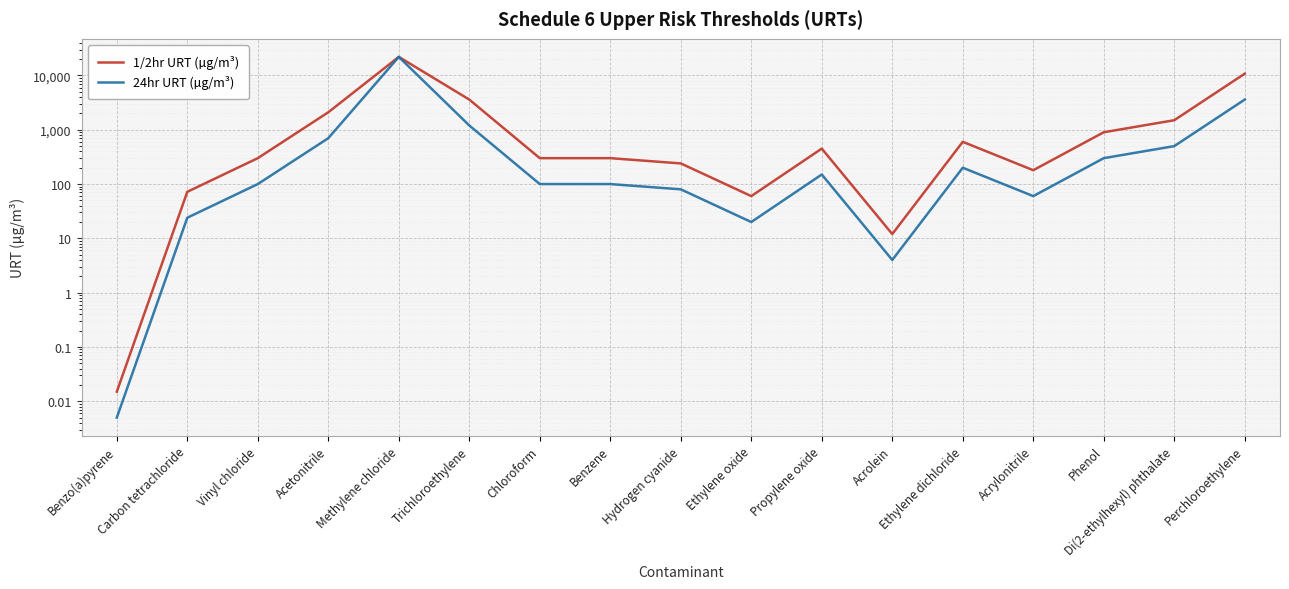

True or false: 24hr URT (µg/m³) has a value of 500.0 at Di(2-ethylhexyl) phthalate.

True